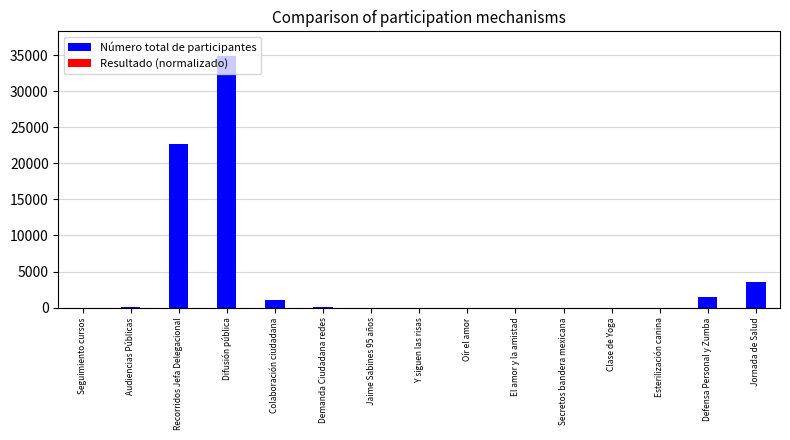

Which series has the largest total across all categories?

Número total de participantes